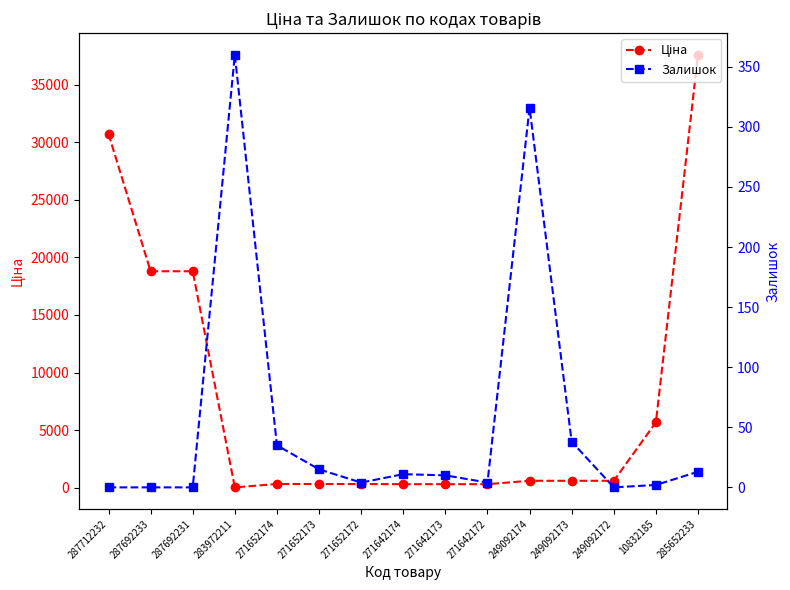

List the series in order of their peak value, lowest first.

Залишок, Ціна